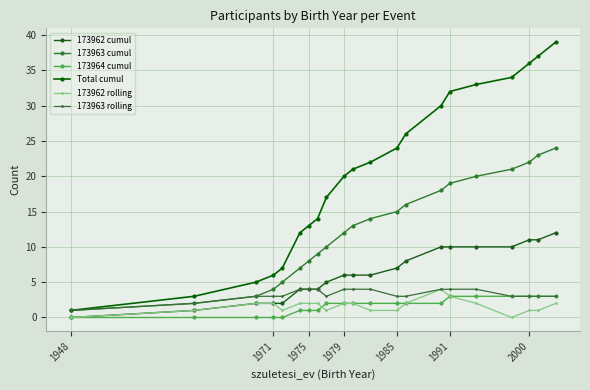

How many data points in 173962 rolling are less than 2?

9